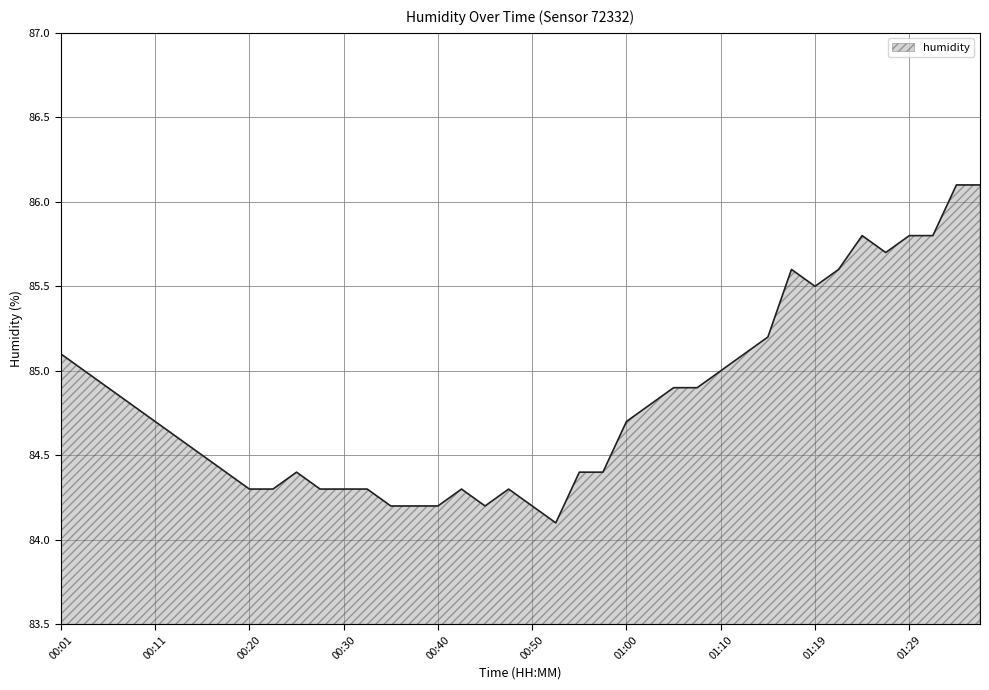

How many lines are shown in the chart?

1